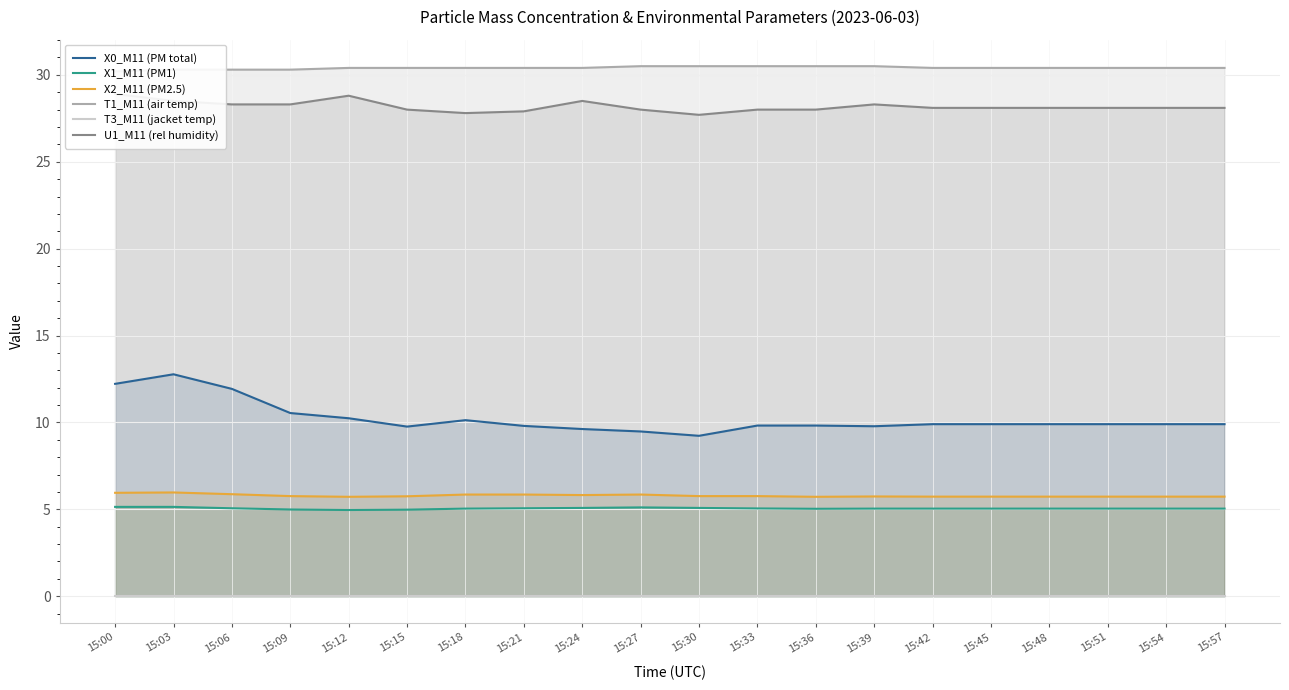

What are all the series names shown in the legend?

X0_M11 (PM total), X1_M11 (PM1), X2_M11 (PM2.5), T1_M11 (air temp), T3_M11 (jacket temp), U1_M11 (rel humidity)